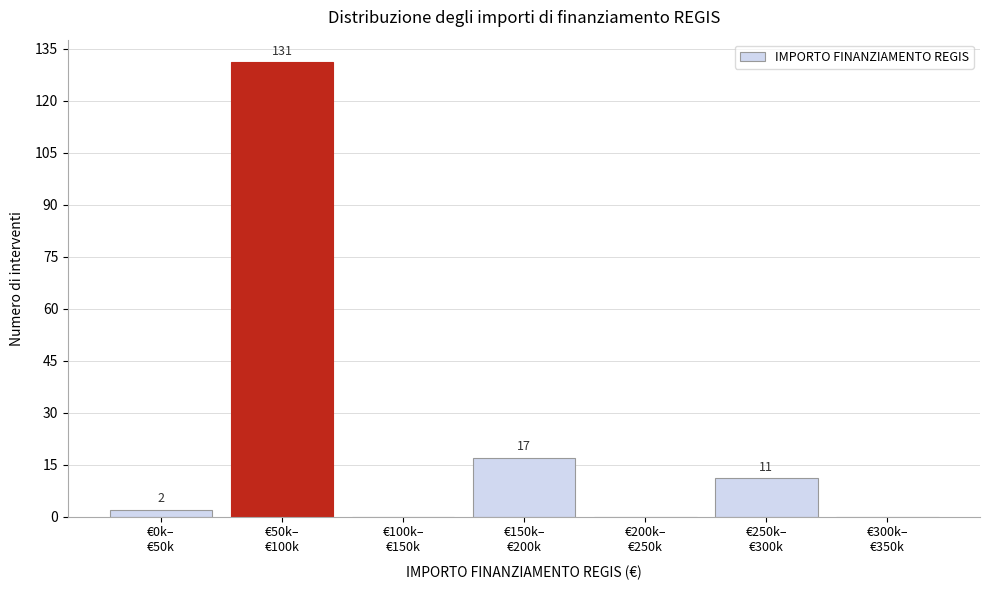

How many positive values are there?

4